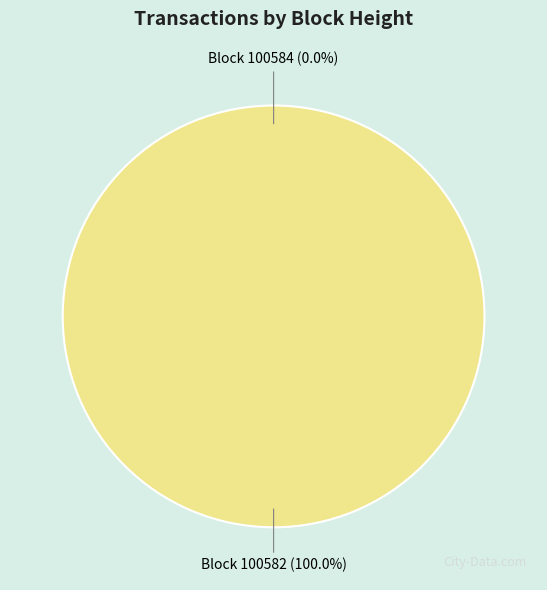

Does any single category account for the majority?

Yes